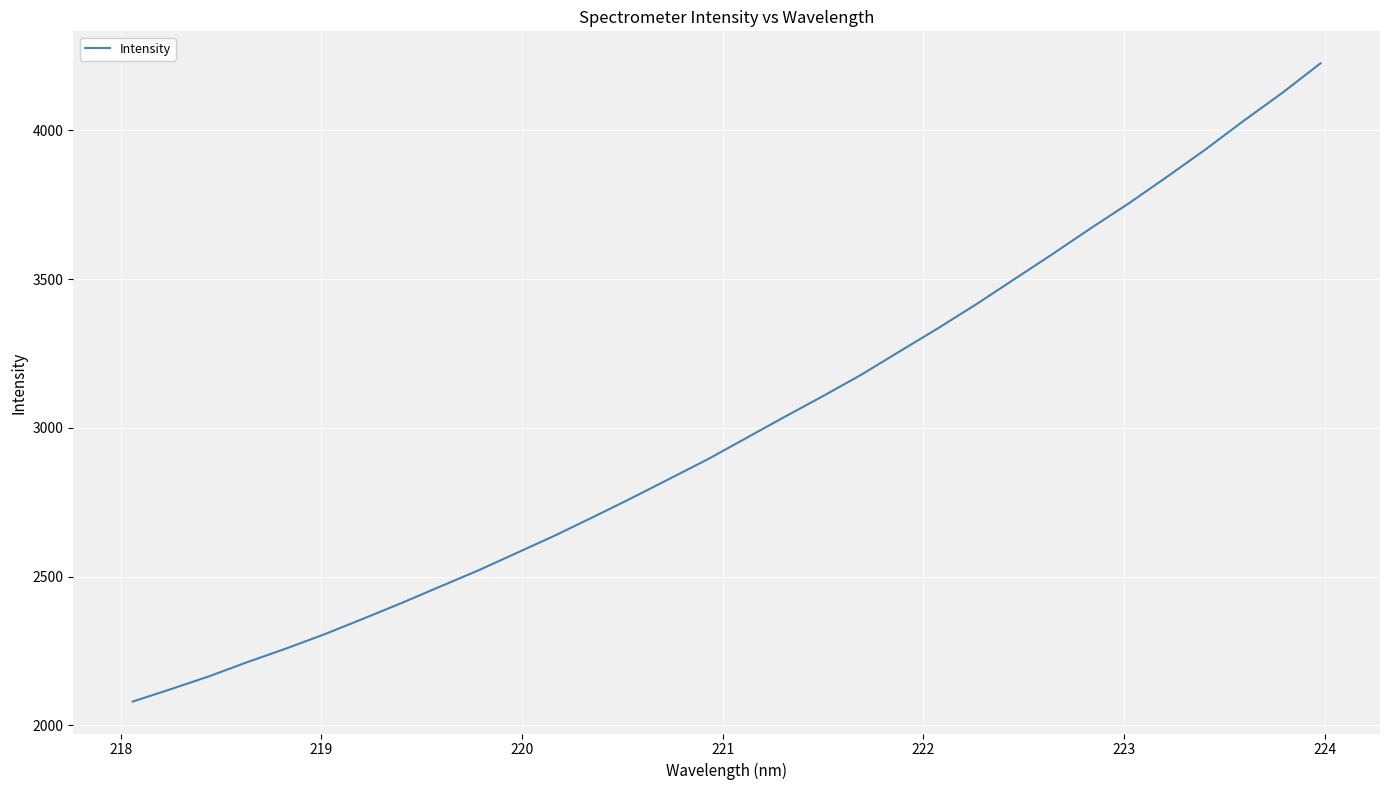

How many lines are shown in the chart?

1